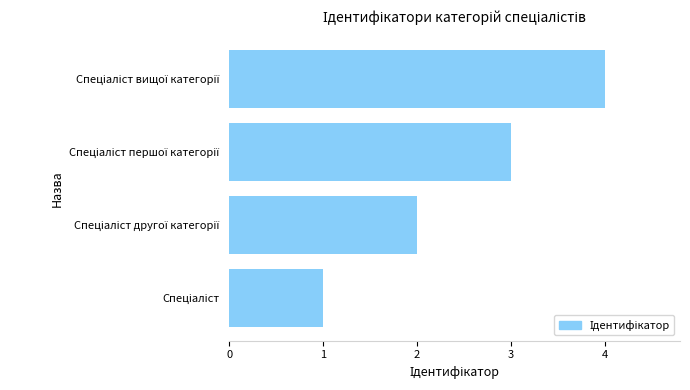

What is the greatest value displayed?

4